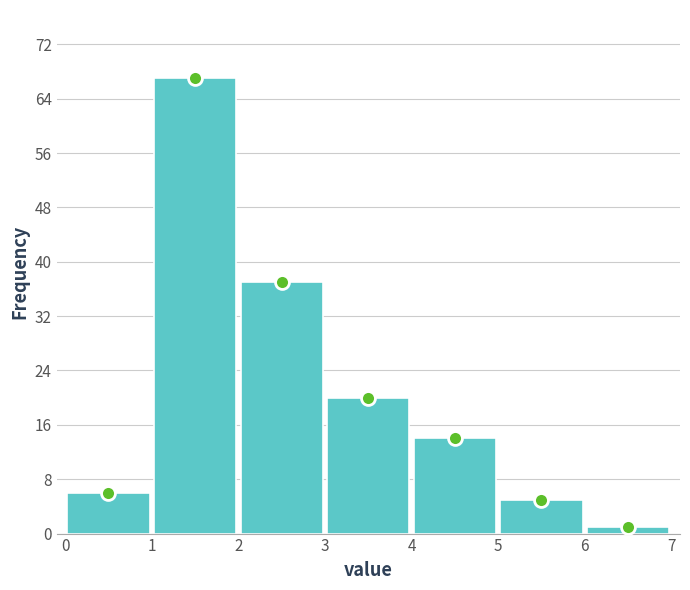

Reading left to right, list every bar in this chart as the range it spans on the x-axis followed by its height. The values are not printed on the chart, so give them approximately, as read against the axis.

0 to 1: 6
1 to 2: 67
2 to 3: 37
3 to 4: 20
4 to 5: 14
5 to 6: 5
6 to 7: 1